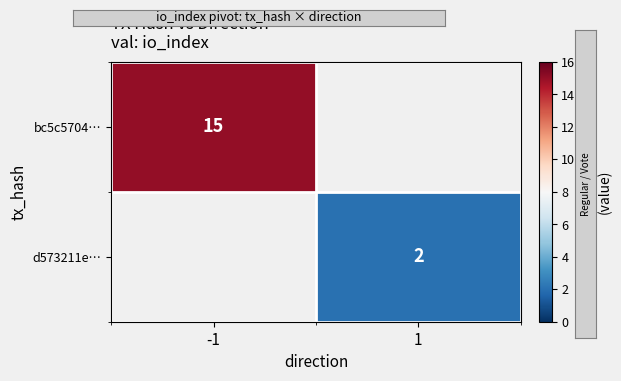

The bc5c5704… series shows 15 at -1. True or false?

True